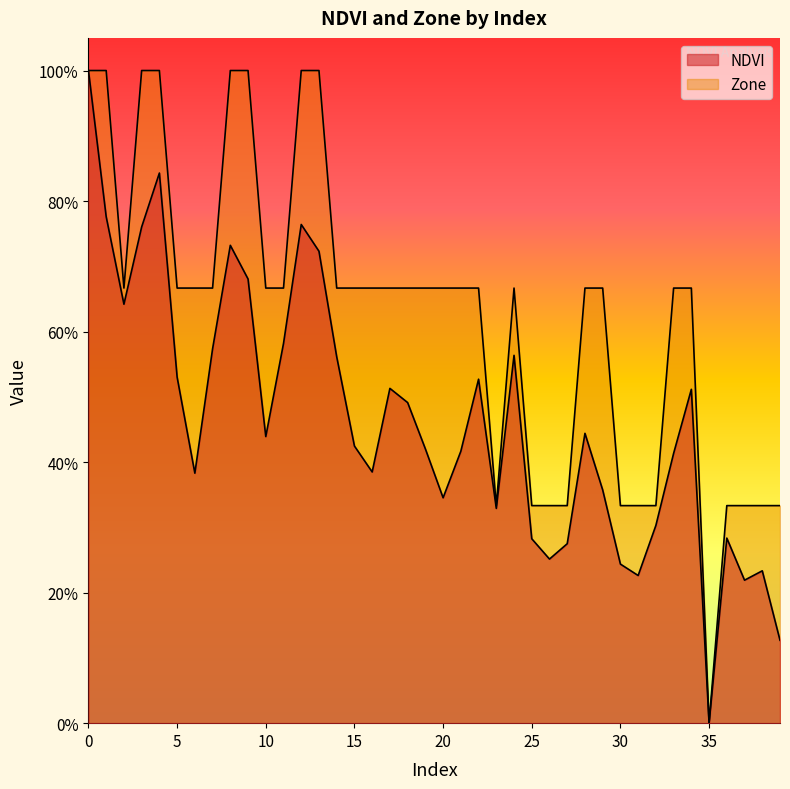

What is the difference between the second highest and second lowest values in the Zone series?

0.7